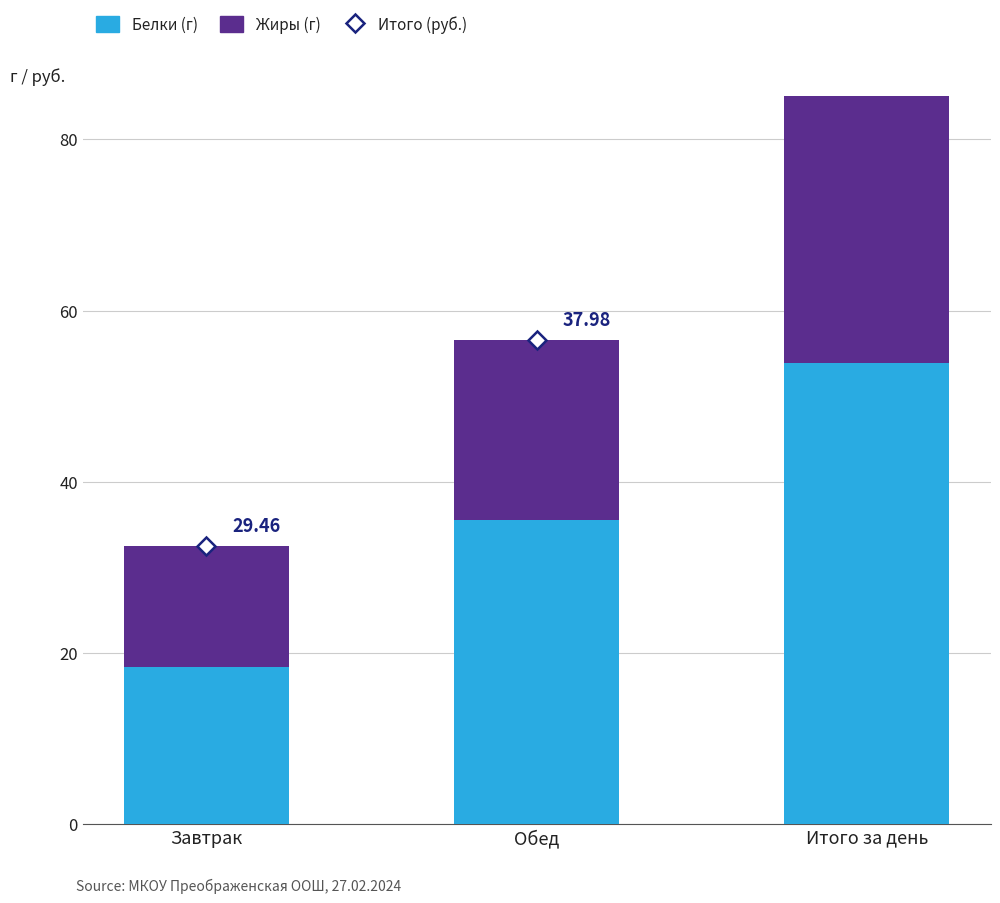

How many categories are shown in the chart?

3